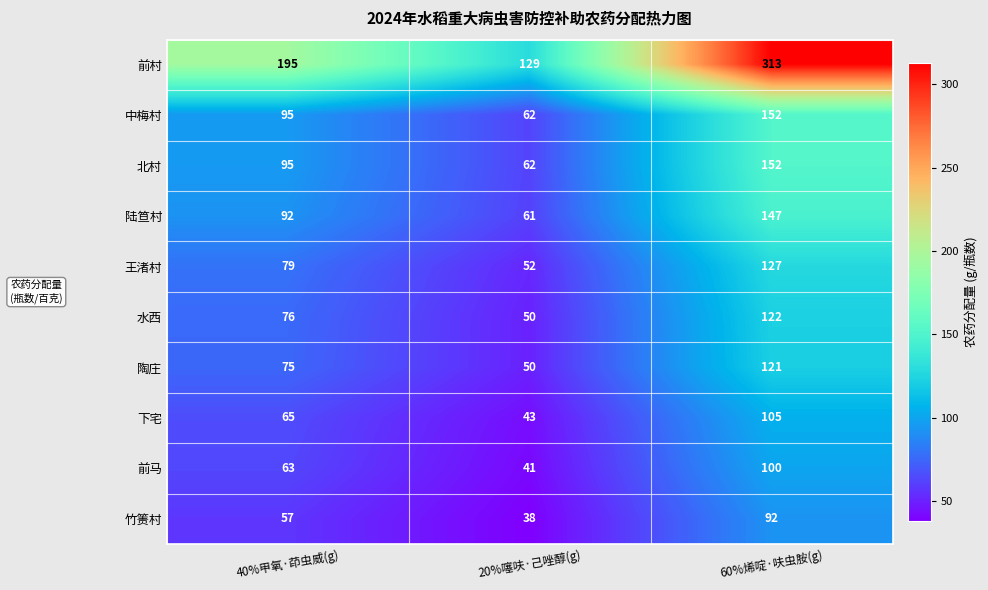

The value of 北村 at 40%甲氧·茚虫威(g) is 95. True or false?

True